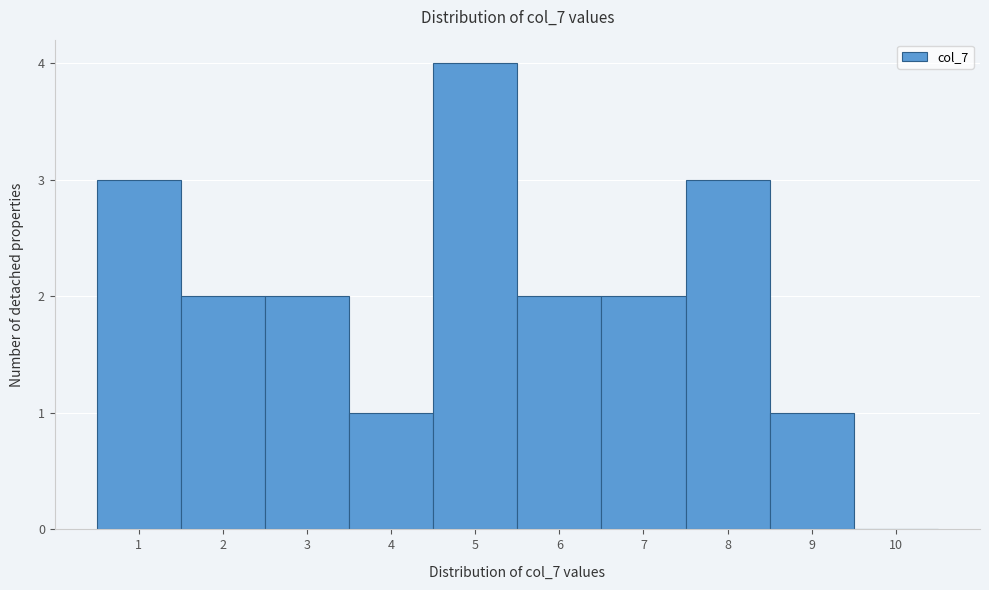

Over which range of the x-axis is the bar tallest?

4.5 to 5.5